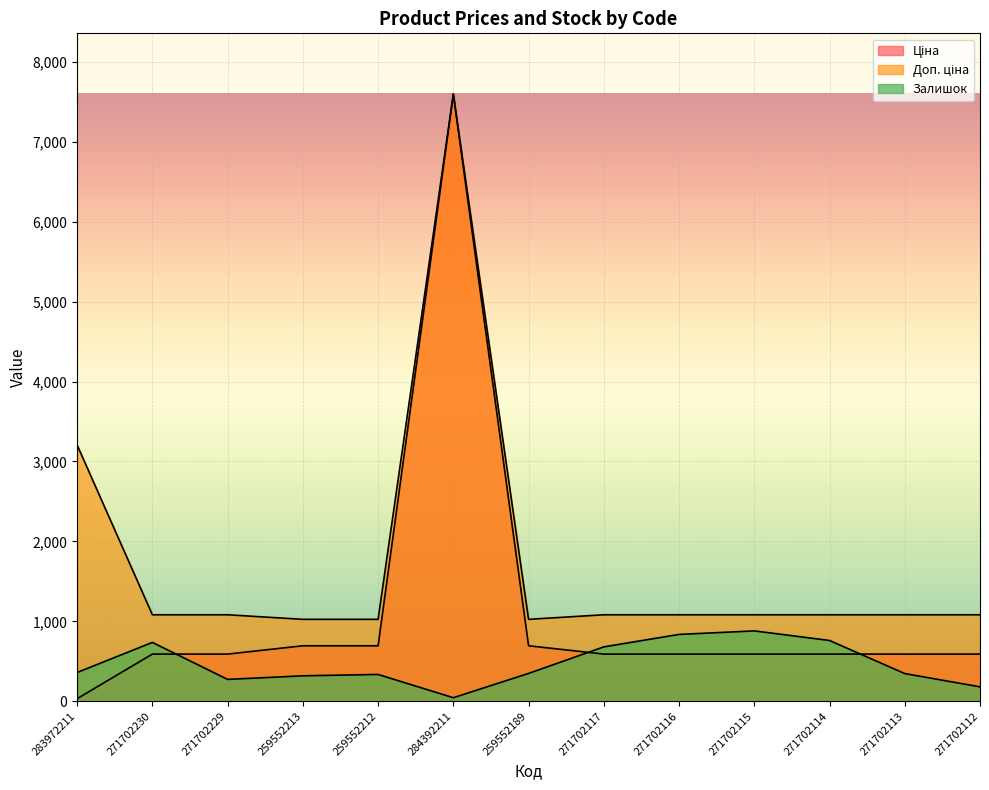

True or false: Доп. ціна has more than 0 points higher than both neighbors.

True